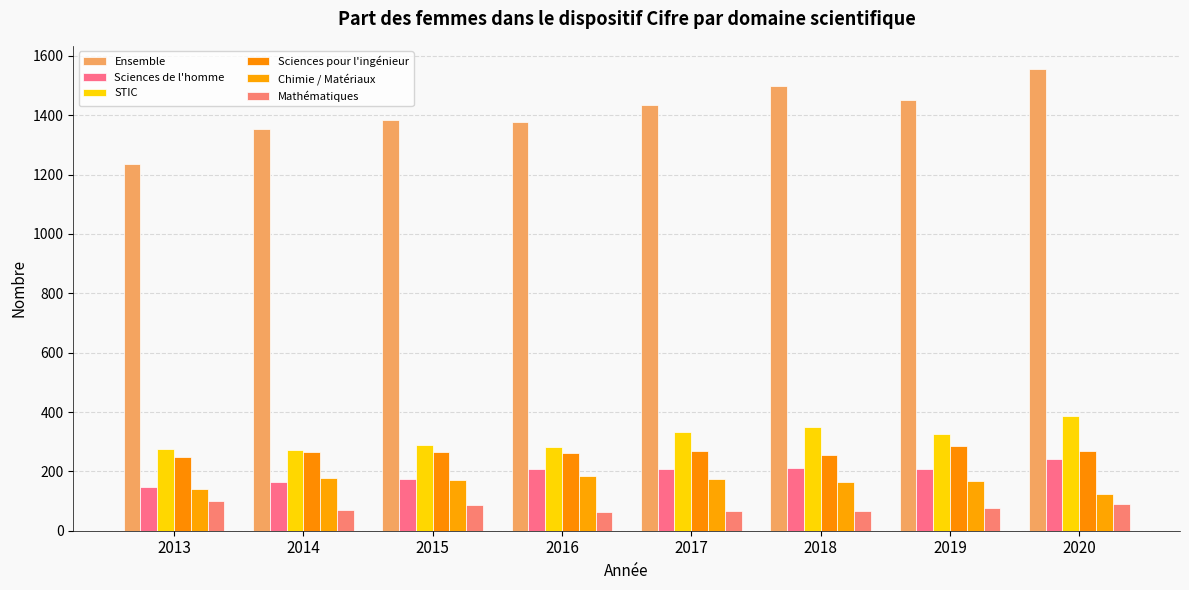

What is the spread (max minus min) of values at 2017?

1365